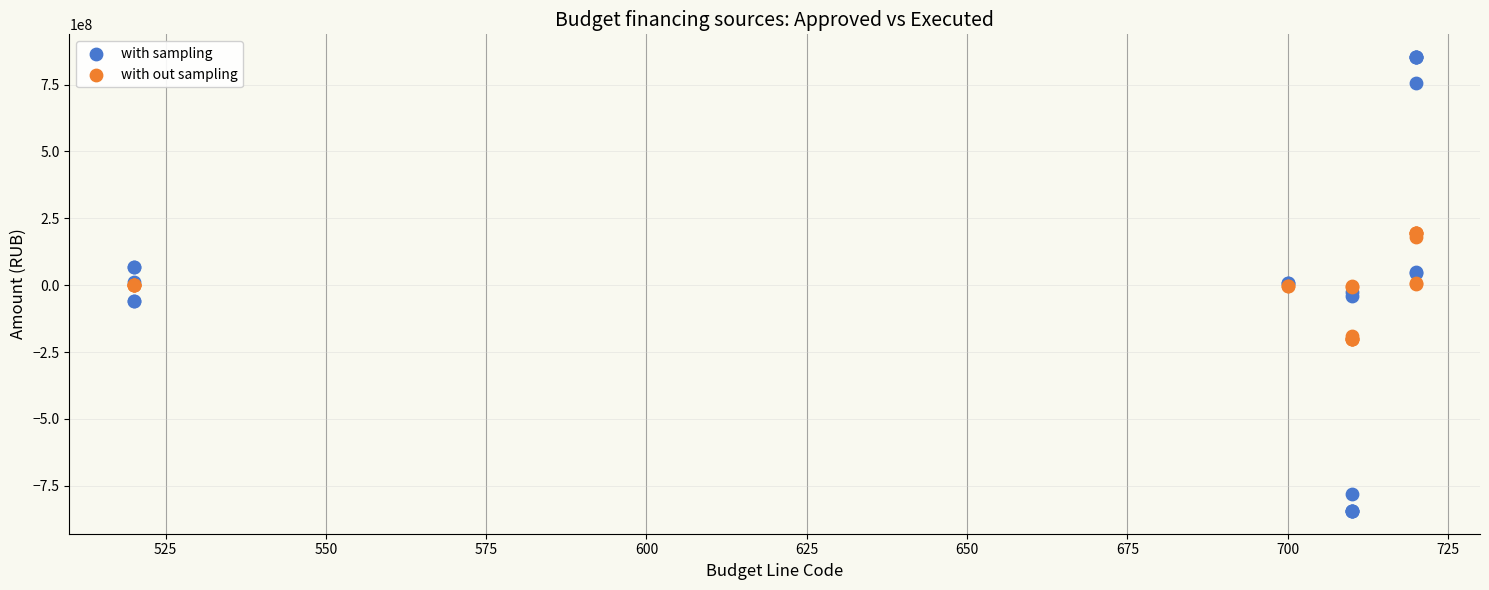

Which series has the widest spread of Y values?

with sampling